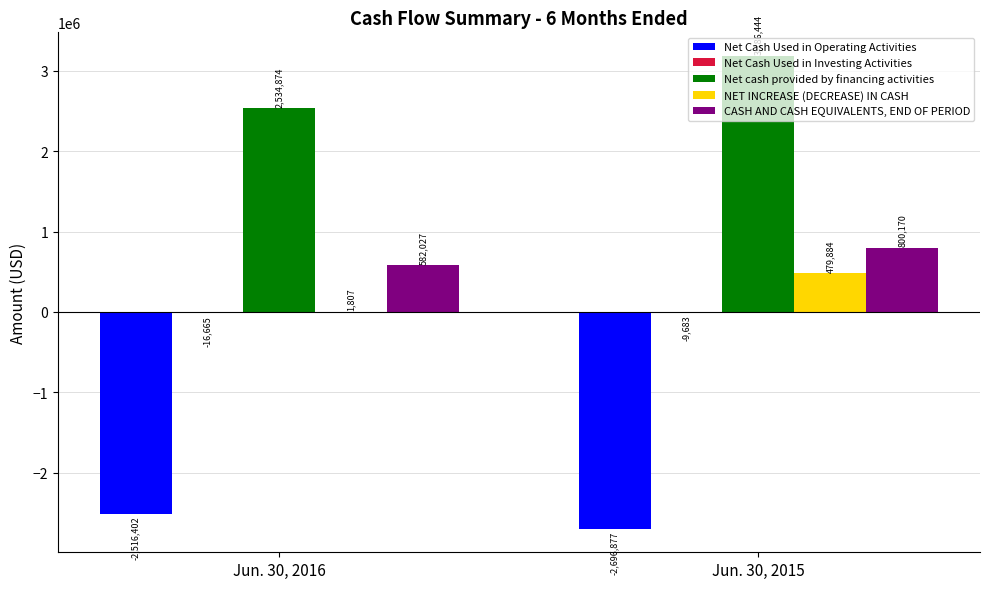

What is the sum of all Net cash provided by financing activities values?

5721318